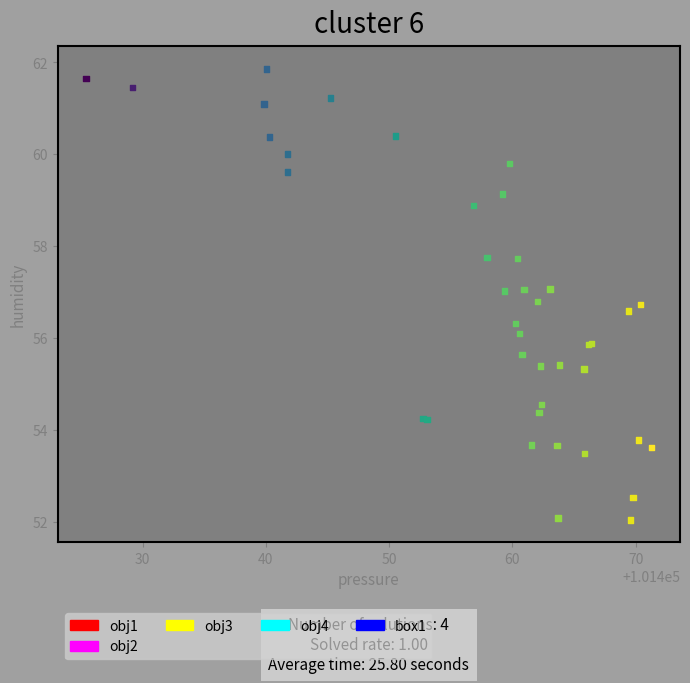

Which series contains the highest Y value?

box1